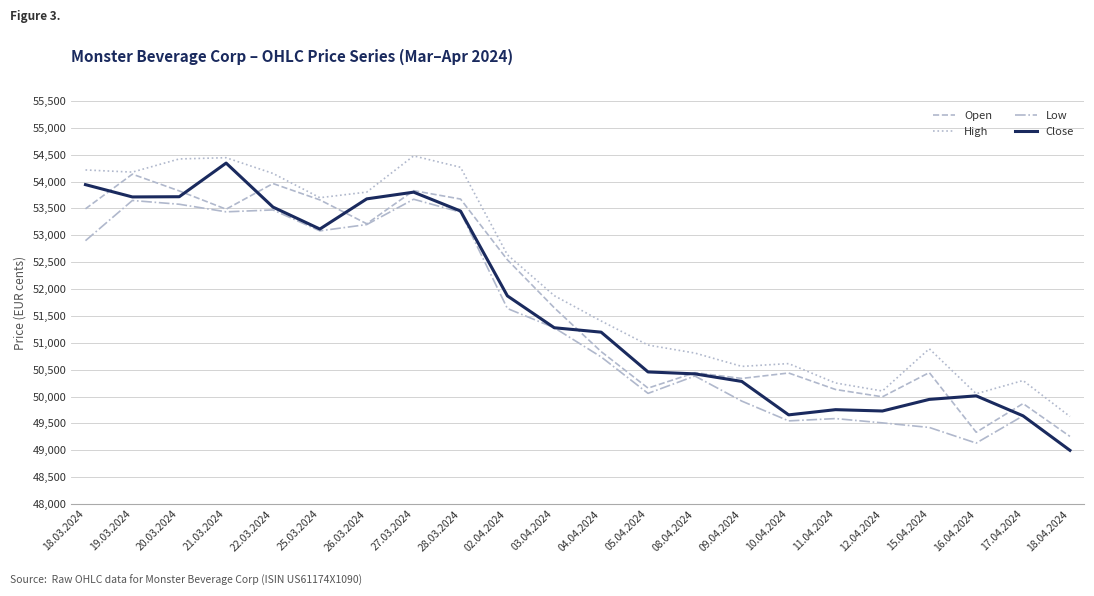

Where is Close nearest to the value 51671?

02.04.2024